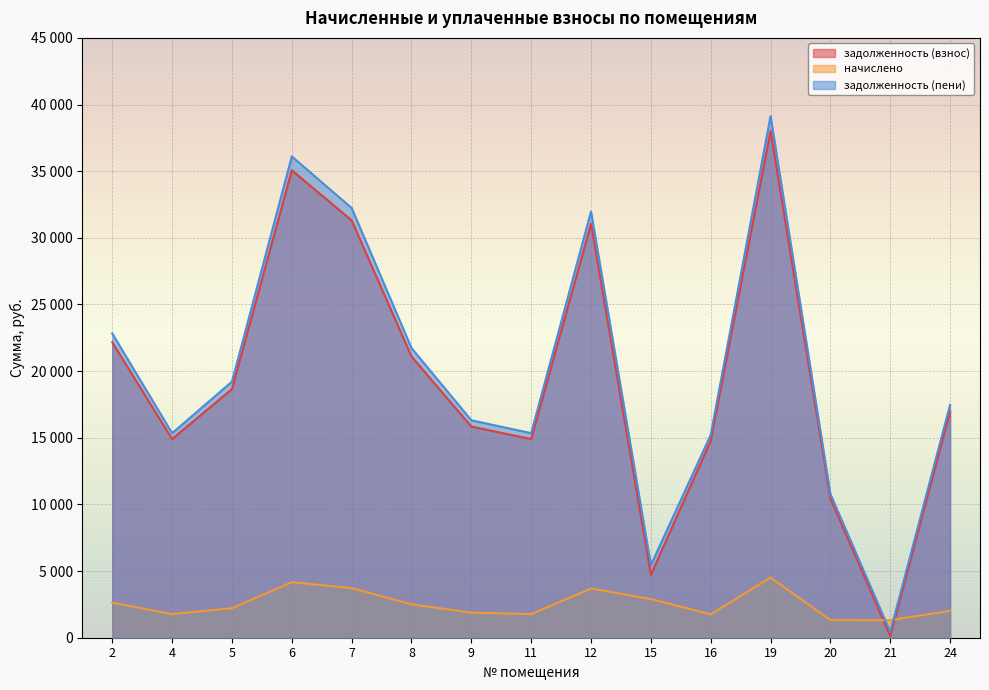

True or false: задолженность (пени) and начислено cross at least once.

True